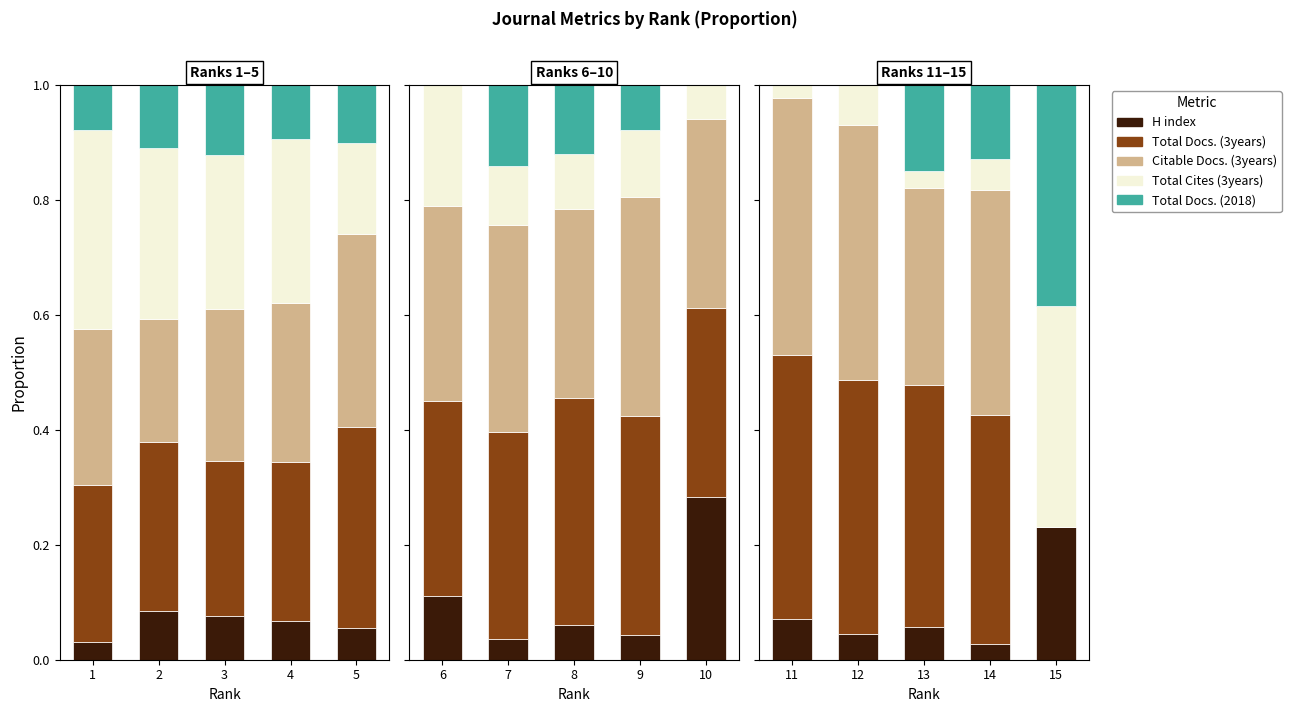

The Total Docs. (3years) series shows 0.2 at 11. True or false?

False